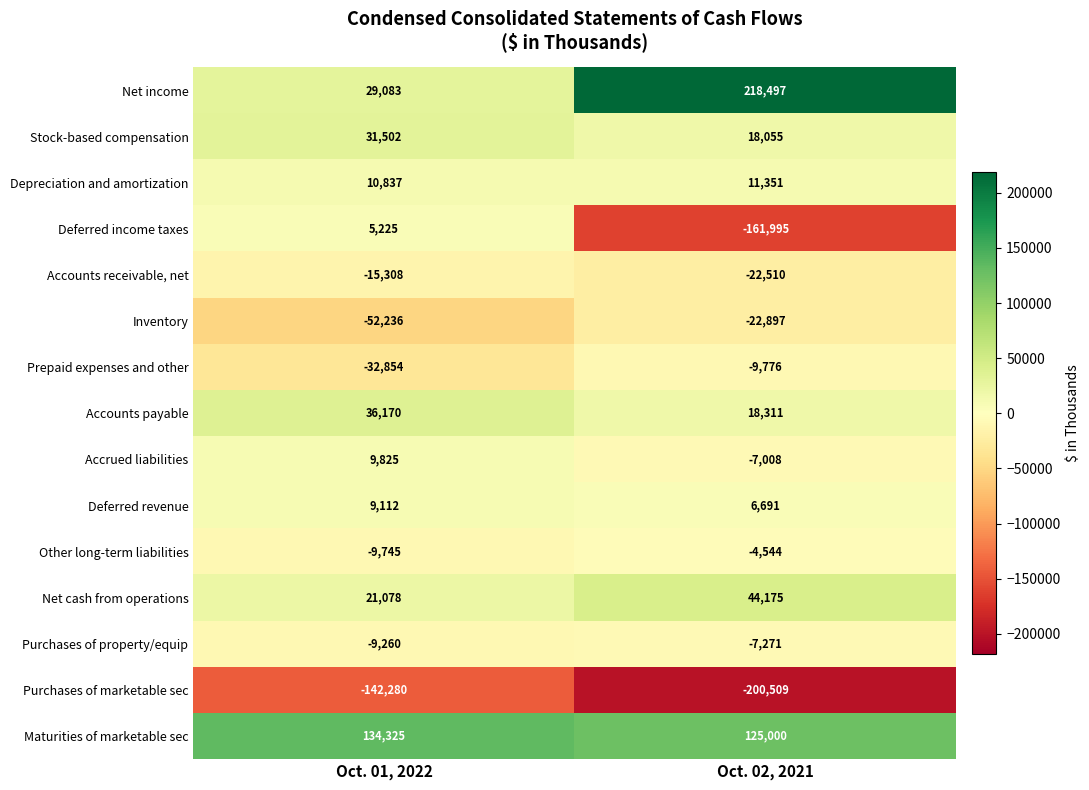

Which series has the largest total across all categories?

Maturities of marketable sec